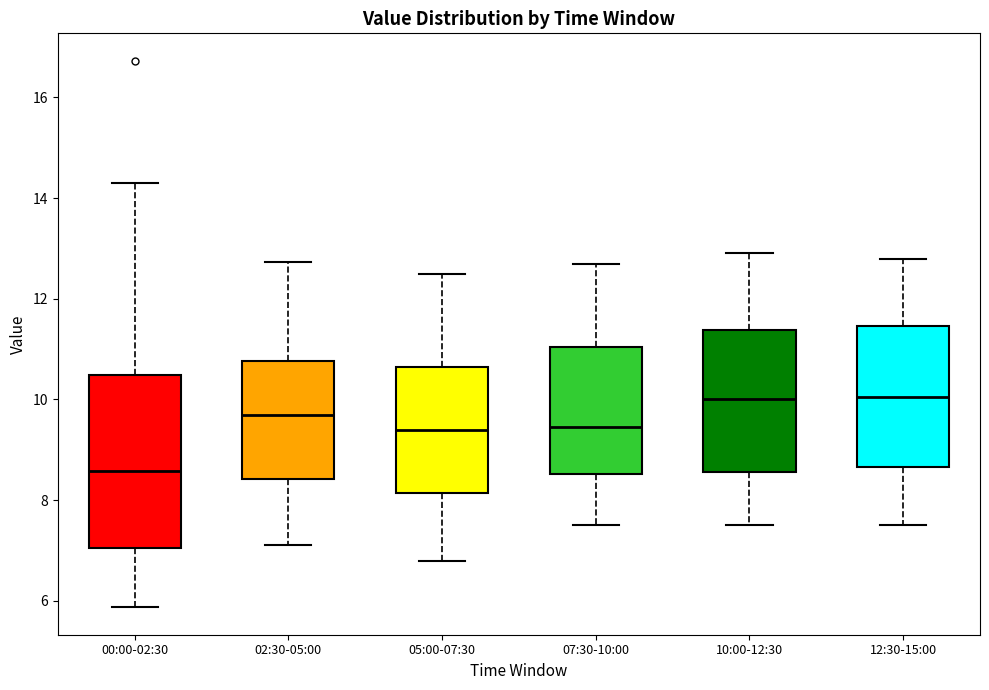

Reading left to right, transcribe this box plot: for each box, give where its median line is, the range the box spans, and where its two whiskers end, as read against the y-axis. The values are not printed on the chart, so give them approximately, as read against the axis.

00:00-02:30: median 8.6, box 7.0 to 10.4, whiskers 5.8 to 14.4
02:30-05:00: median 9.6, box 8.4 to 10.8, whiskers 7.2 to 12.8
05:00-07:30: median 9.4, box 8.2 to 10.6, whiskers 6.8 to 12.6
07:30-10:00: median 9.4, box 8.6 to 11.0, whiskers 7.6 to 12.8
10:00-12:30: median 10.0, box 8.6 to 11.4, whiskers 7.6 to 13.0
12:30-15:00: median 10.0, box 8.6 to 11.4, whiskers 7.6 to 12.8